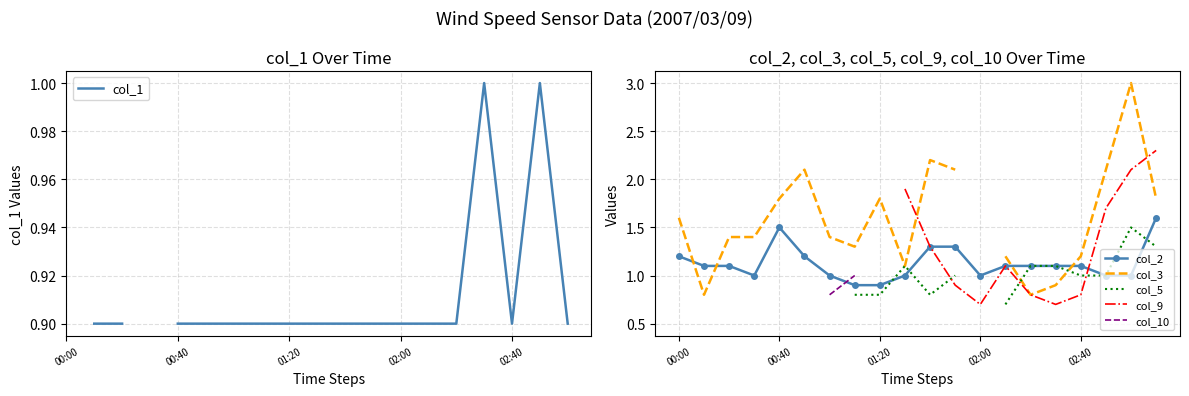

What is the highest value of the col_2 series?

1.6